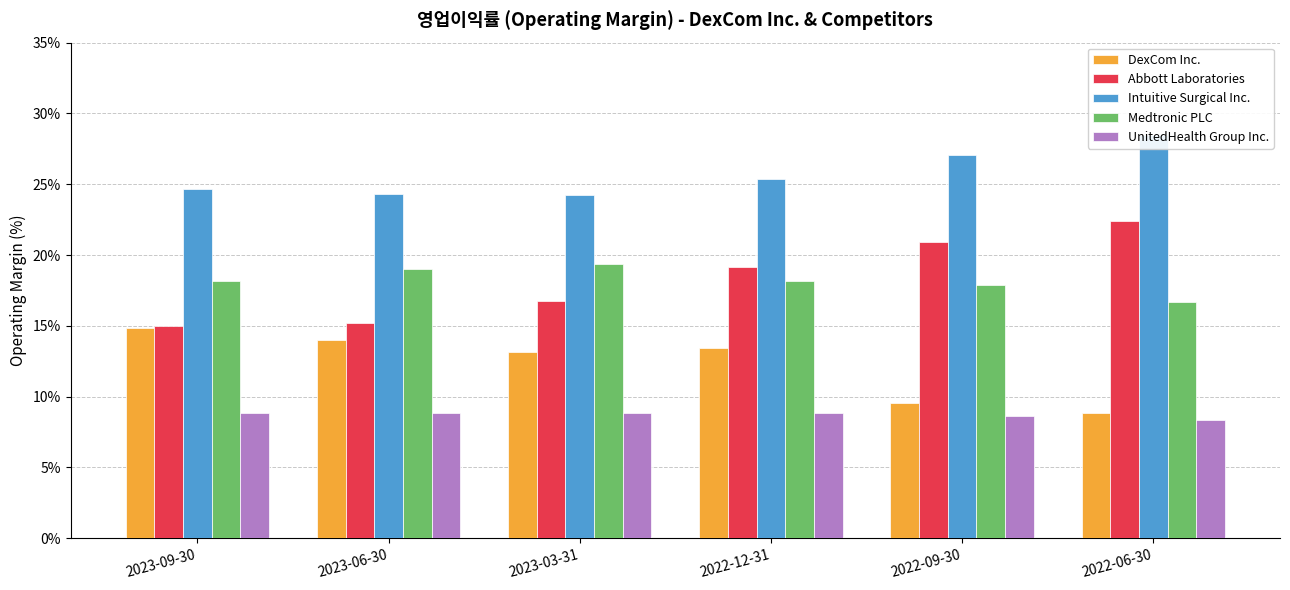

Reading left to right, what are all the values shown in this chart?

DexCom Inc.: 14.9	14.0	13.1	13.4	9.5	8.9
Abbott Laboratories: 15.0	15.2	16.8	19.2	20.9	22.4
Intuitive Surgical Inc.: 24.7	24.3	24.2	25.4	27.1	28.5
Medtronic PLC: 18.2	19.0	19.4	18.1	17.9	16.7
UnitedHealth Group Inc.: 8.9	8.8	8.9	8.8	8.6	8.3